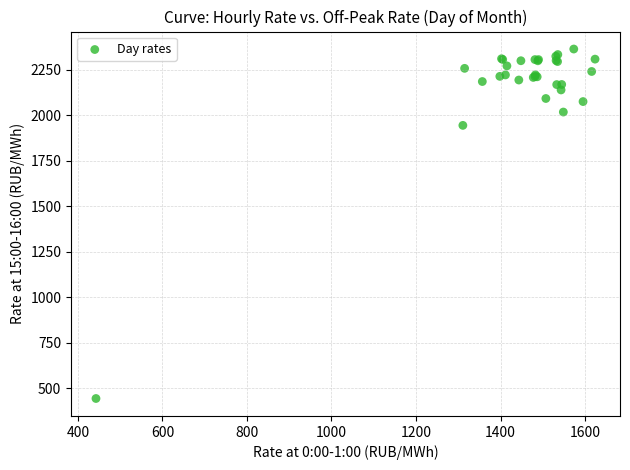

What Y value in the scatter plot is closest to 1402?

1943.3